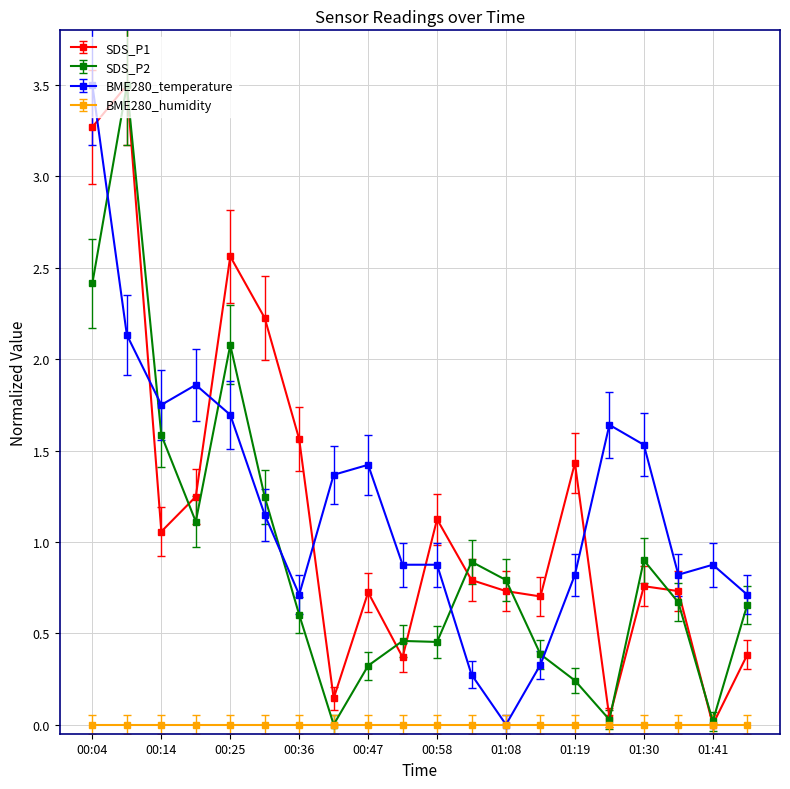

What is the maximum value shown in the chart?

3.5